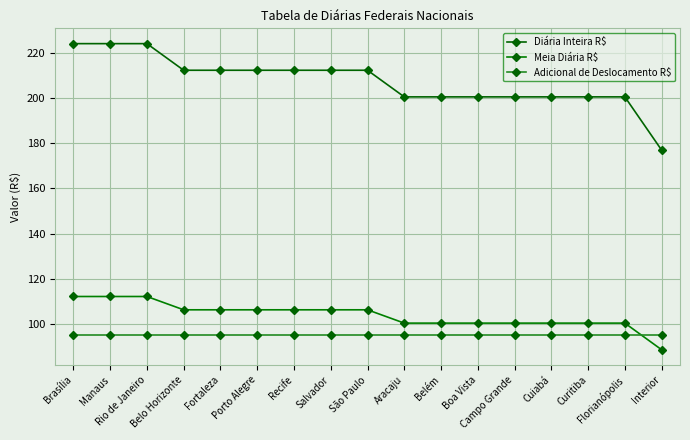

How many data points in Diária Inteira R$ are less than 212?

8